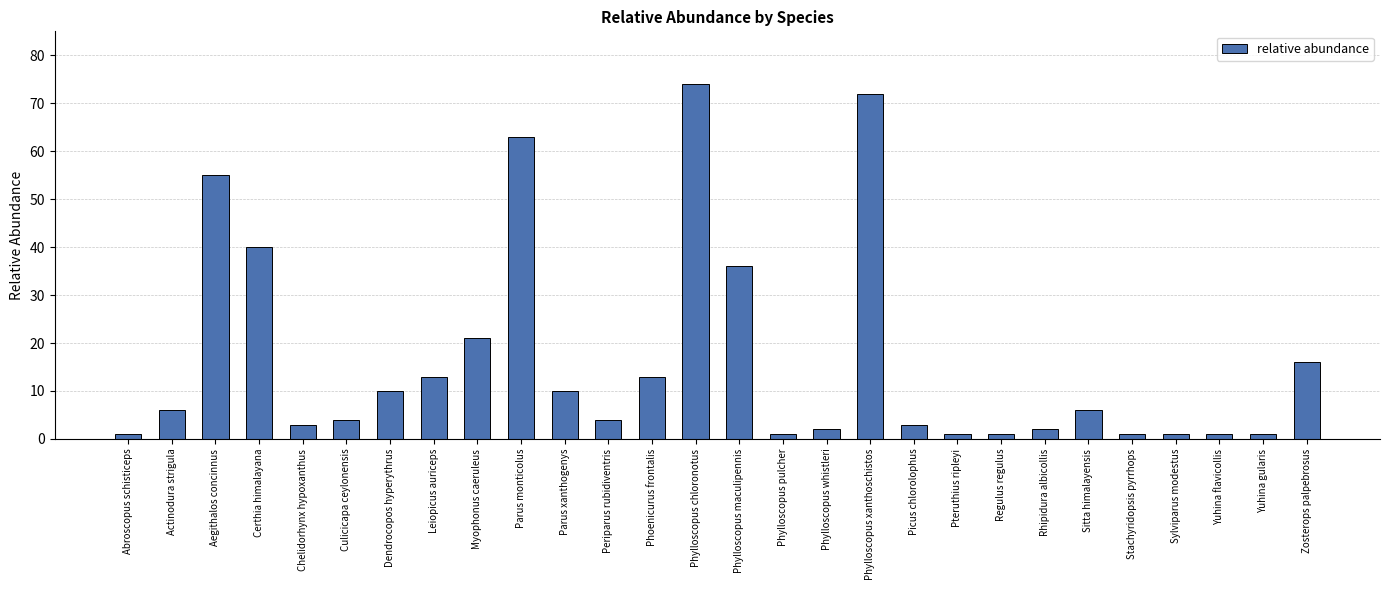

What is the change in value from Parus monticolus to Yuhina flavicollis?

-62